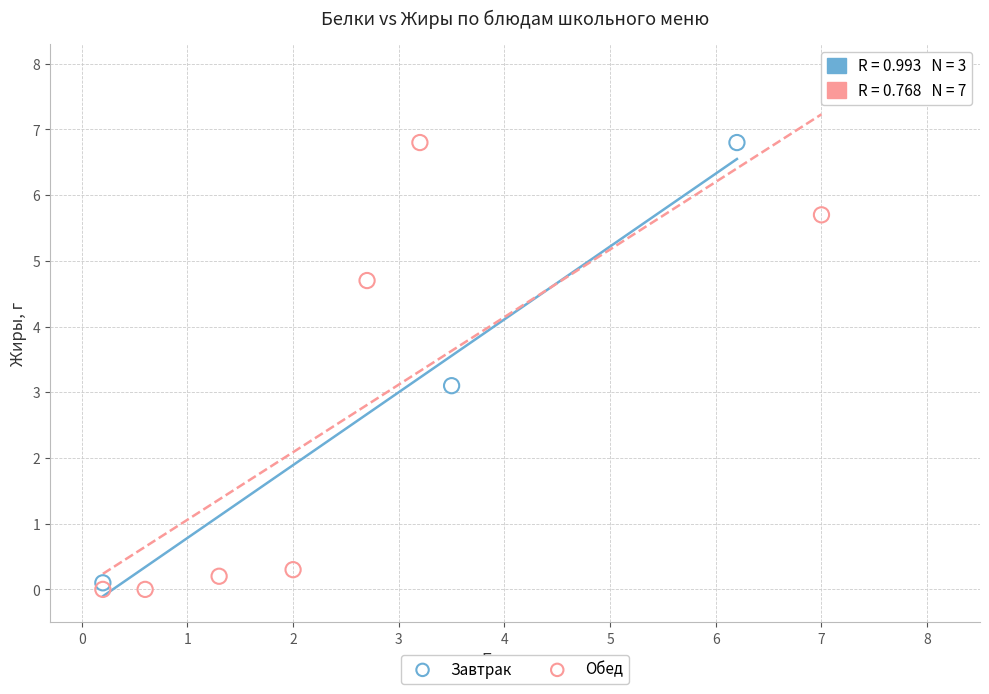

What are all the series names shown in the legend?

Завтрак, Обед